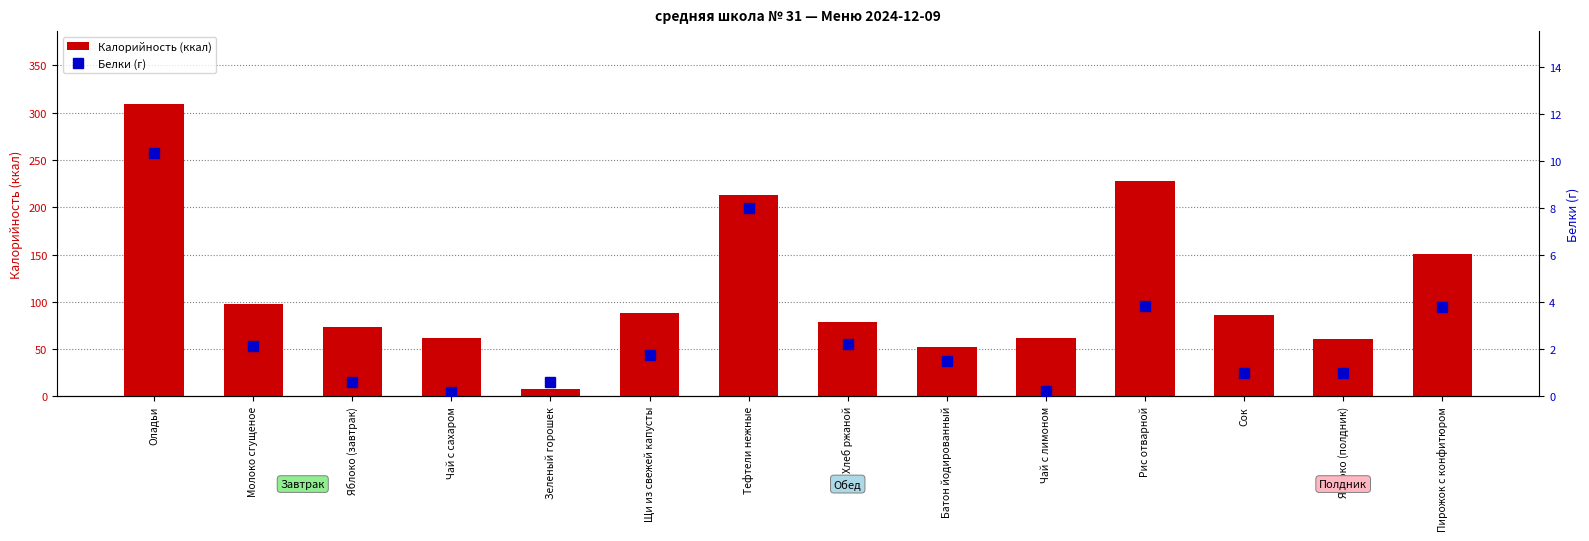

What is the difference between the Калорийность (ккал) values at Рис отварной and Молоко сгущеное?

129.5